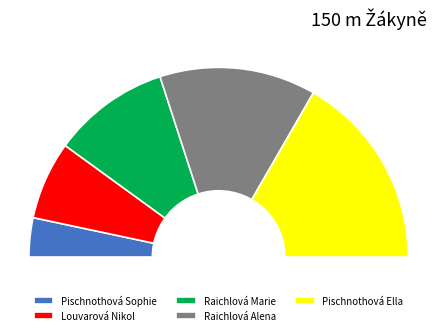

Do Pischnothová Sophie and Raichlová Marie together represent more than half of the pie?

No